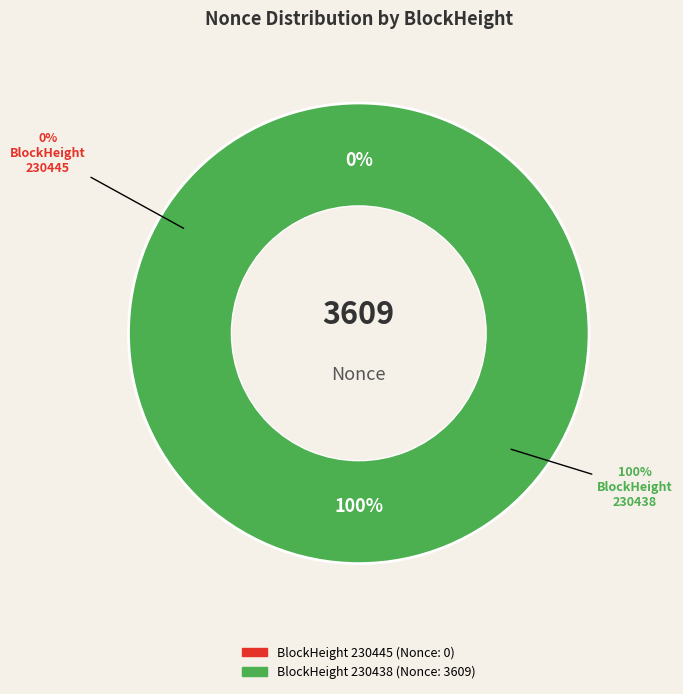

Does 230445 account for over 50% of the chart?

No